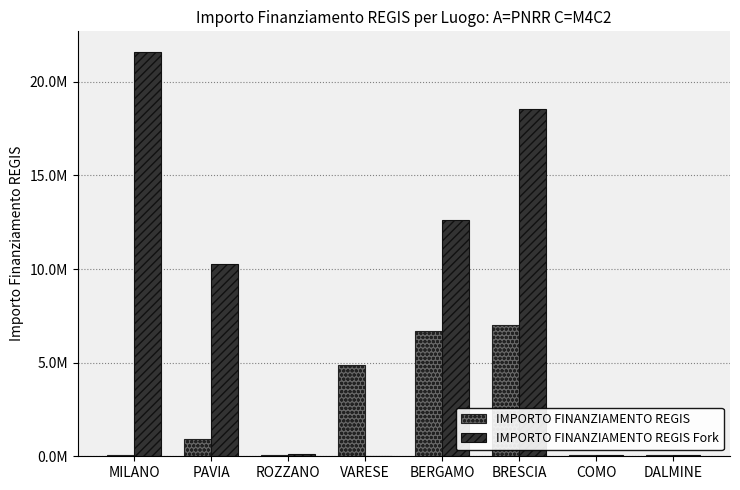

Which category has the highest value in the IMPORTO FINANZIAMENTO REGIS series?

BRESCIA